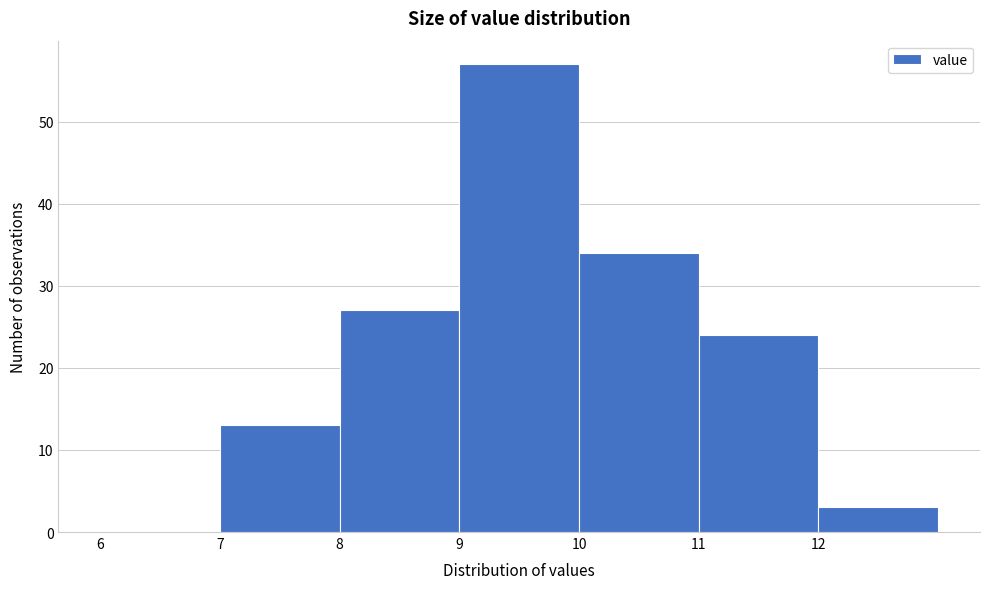

Reading left to right, transcribe this chart: for each bar, give the range it covers on the x-axis and its height. The values are not printed on the chart, so give them approximately, as read against the axis.

6 to 7: 0
7 to 8: 13
8 to 9: 27
9 to 10: 57
10 to 11: 34
11 to 12: 24
12 to 13: 3